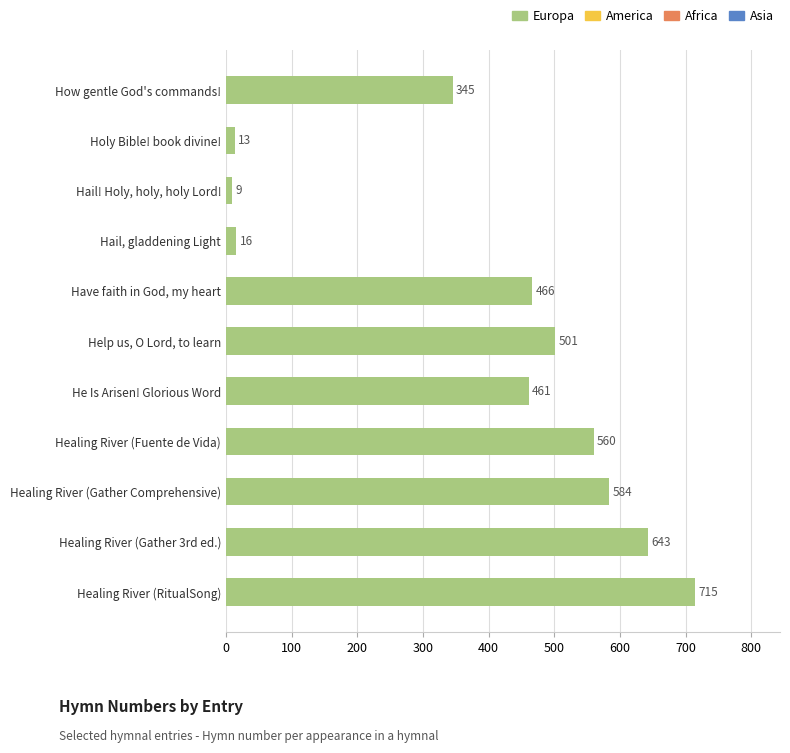

What is the difference between the maximum and minimum values?

706